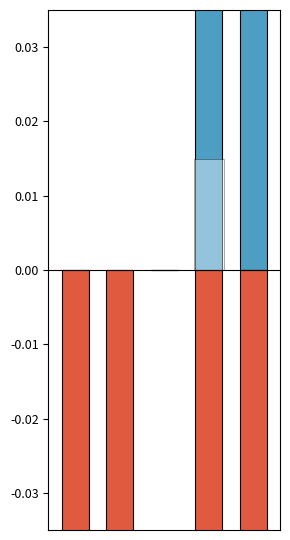

The Min series shows 0.0 at 2. True or false?

True